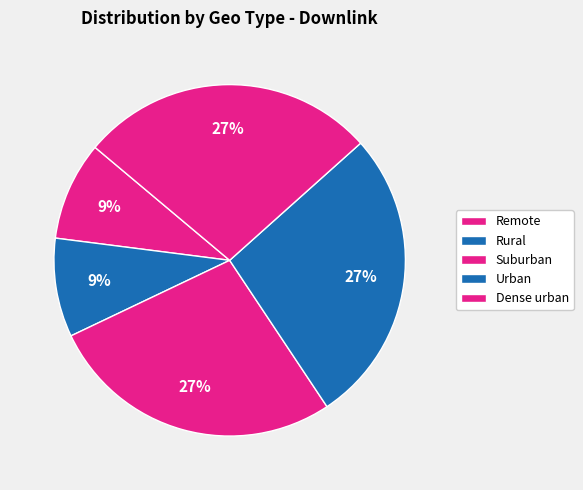

True or false: Suburban accounts for 27% of the total.

True